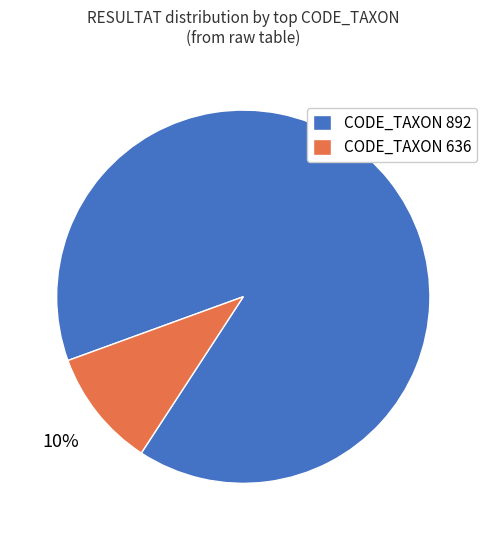

What is the majority slice?

CODE_TAXON 892